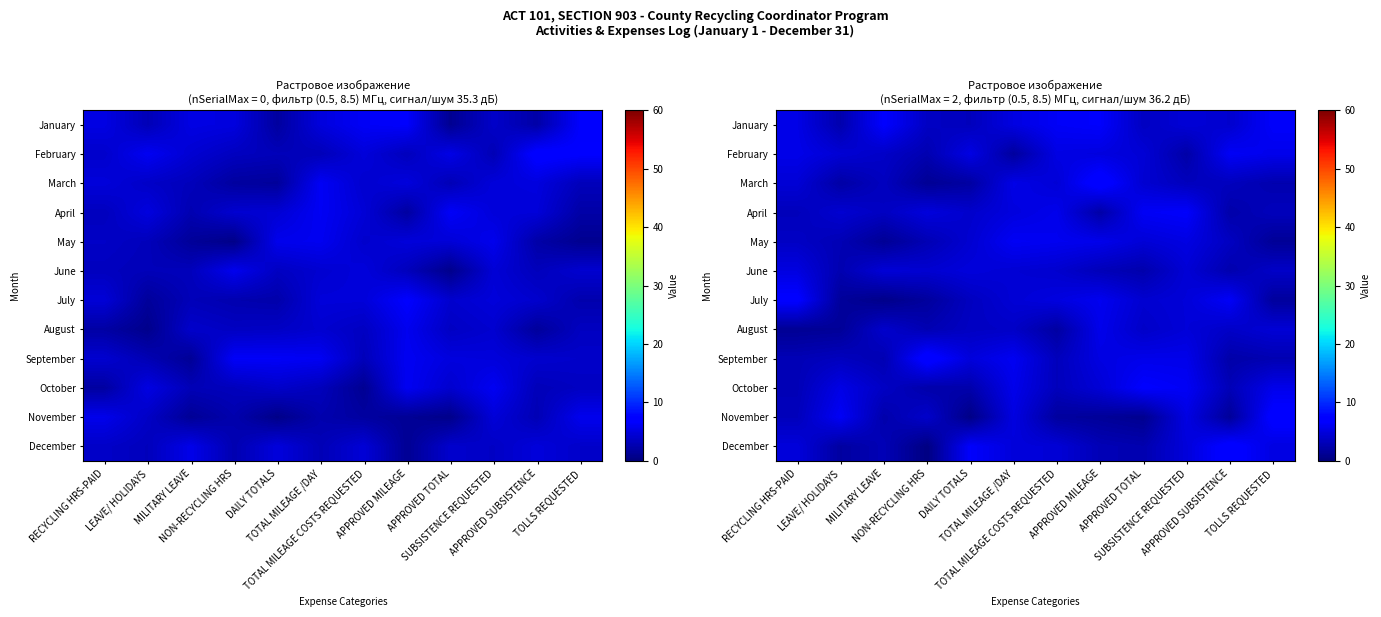

Rank the series by their maximum value, from highest to lowest.

March, September, December, November, July, January, October, April, February, May, August, June